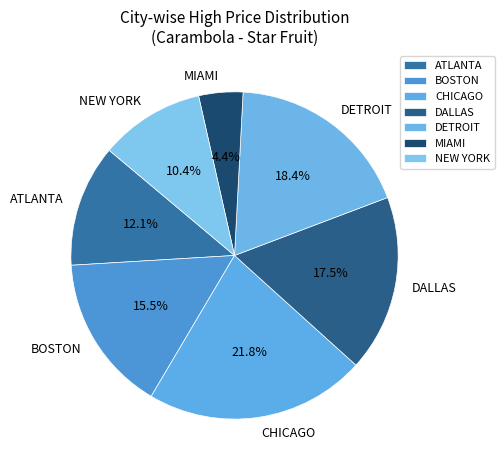

How many segments does this pie chart have?

7